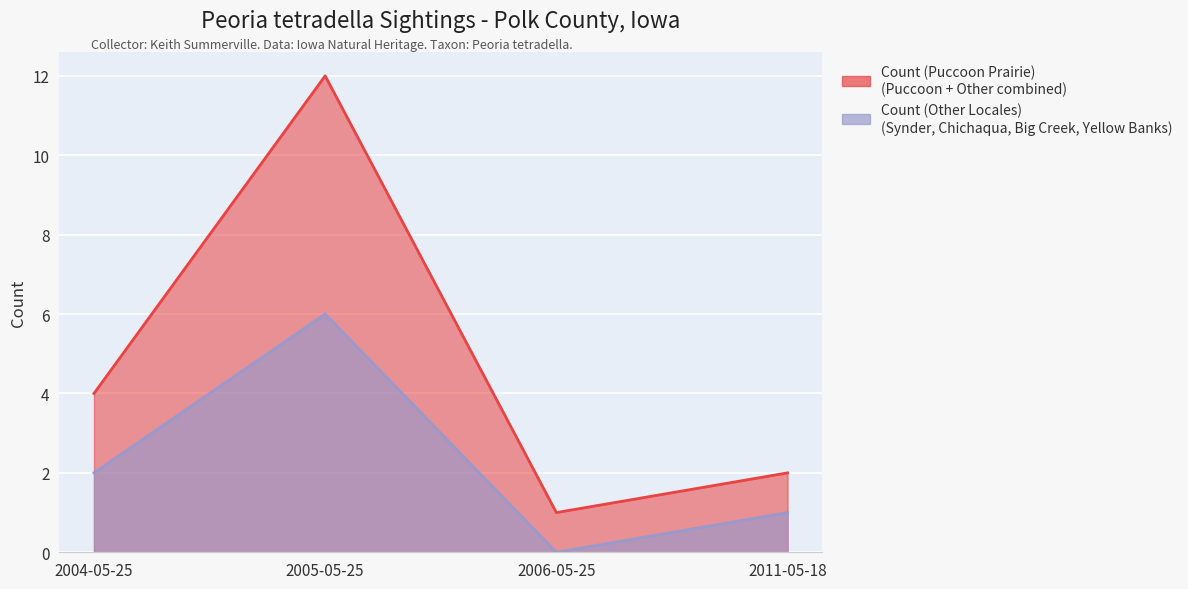

What is the value of the Count (Other Locales) point at the 4th from the left?

1